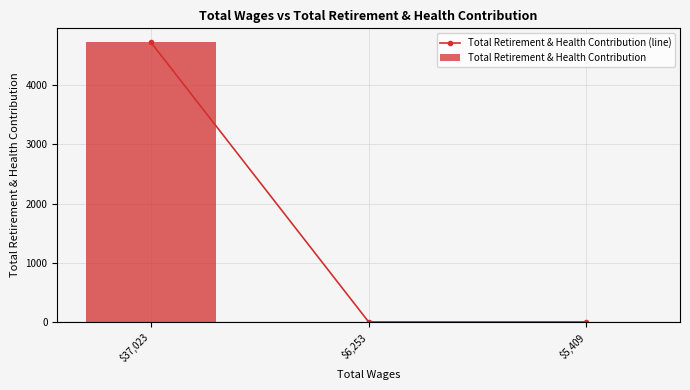

How many values in Total Retirement & Health Contribution are above zero?

1